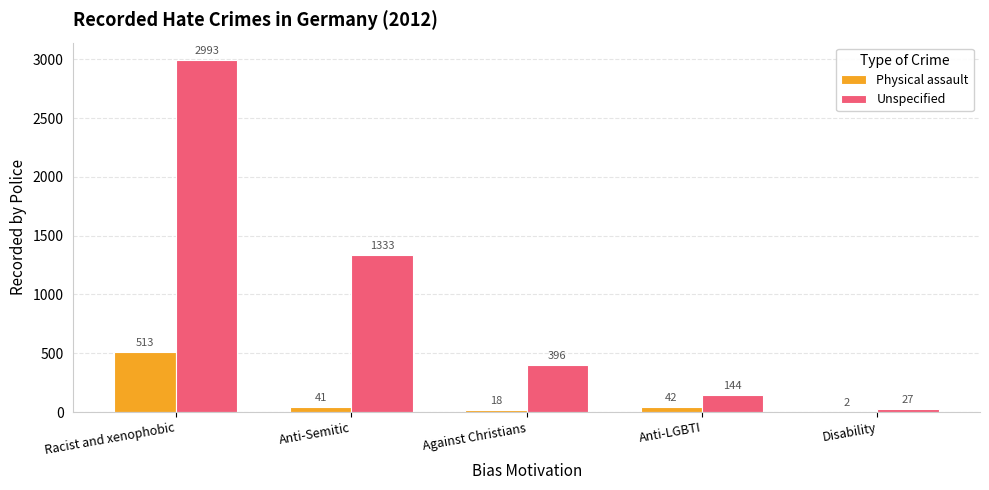

Which series has the largest total across all categories?

Unspecified